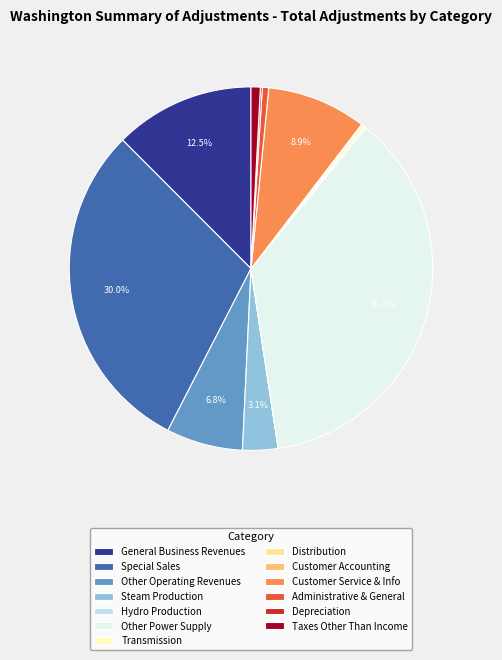

To the nearest percent, what percentage of the pie is Customer Service & Info?

9%